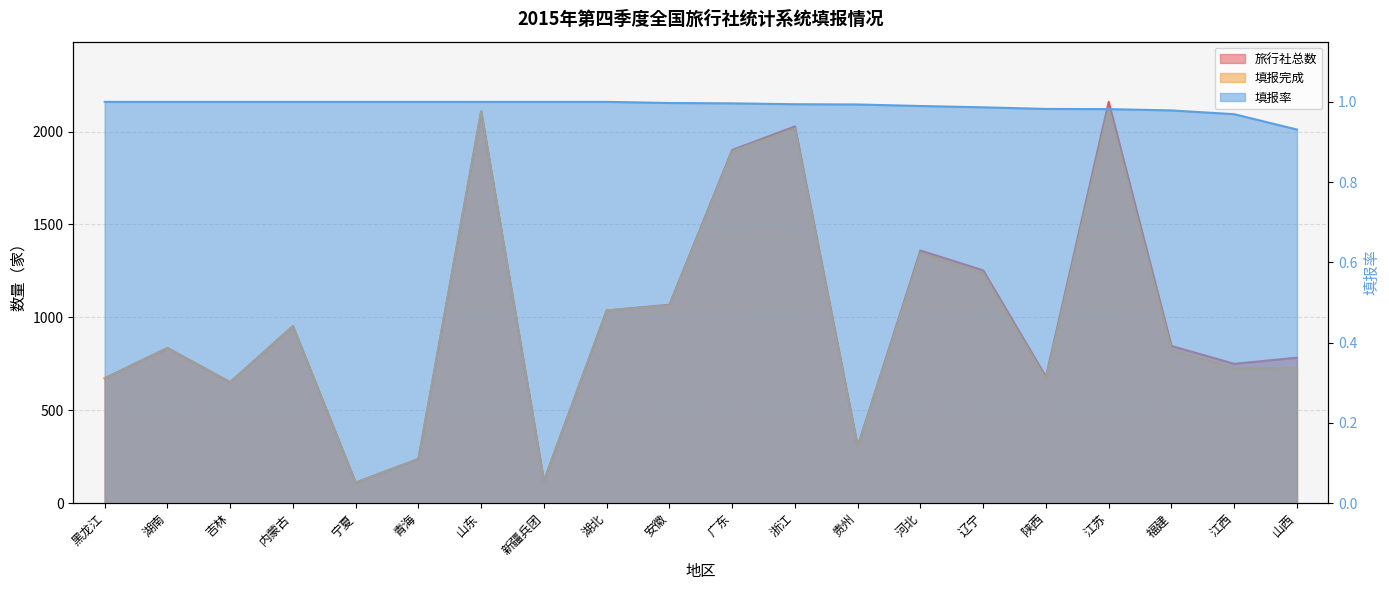

Where is the first local maximum for 旅行社总数?

湖南